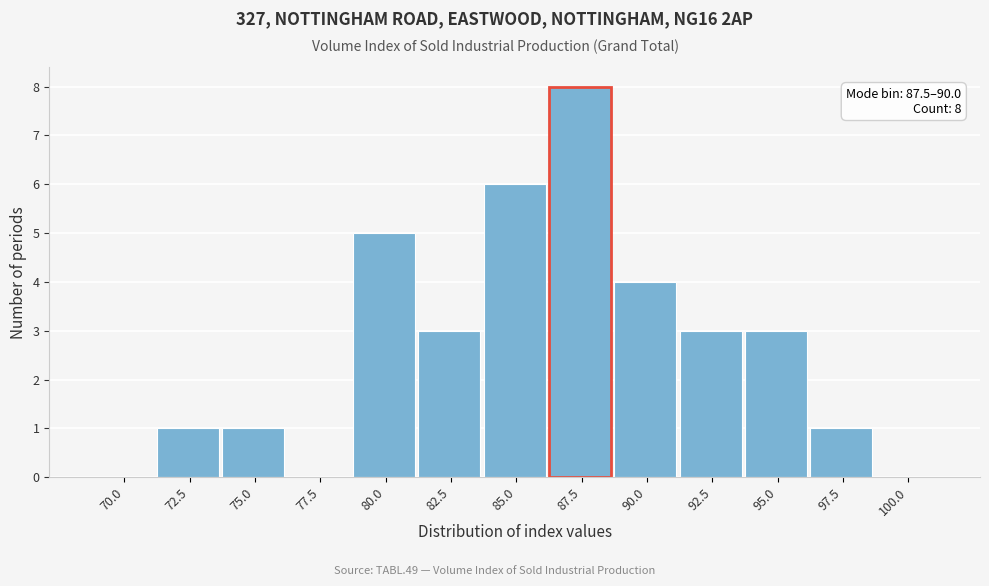

Reading left to right, extract all data points from this chart.

70.0=0	72.5=1	75.0=1	77.5=0	80.0=5	82.5=3	85.0=6	87.5=8	90.0=4	92.5=3	95.0=3	97.5=1	100.0=0